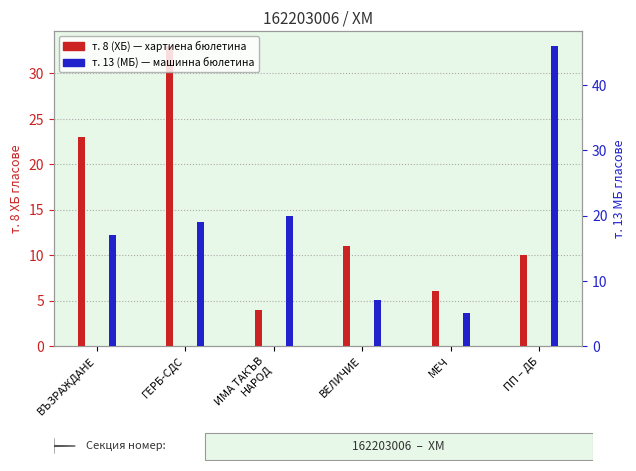

Between МЕЧ and ИМА ТАКЪВ
НАРОД, which is larger?

МЕЧ